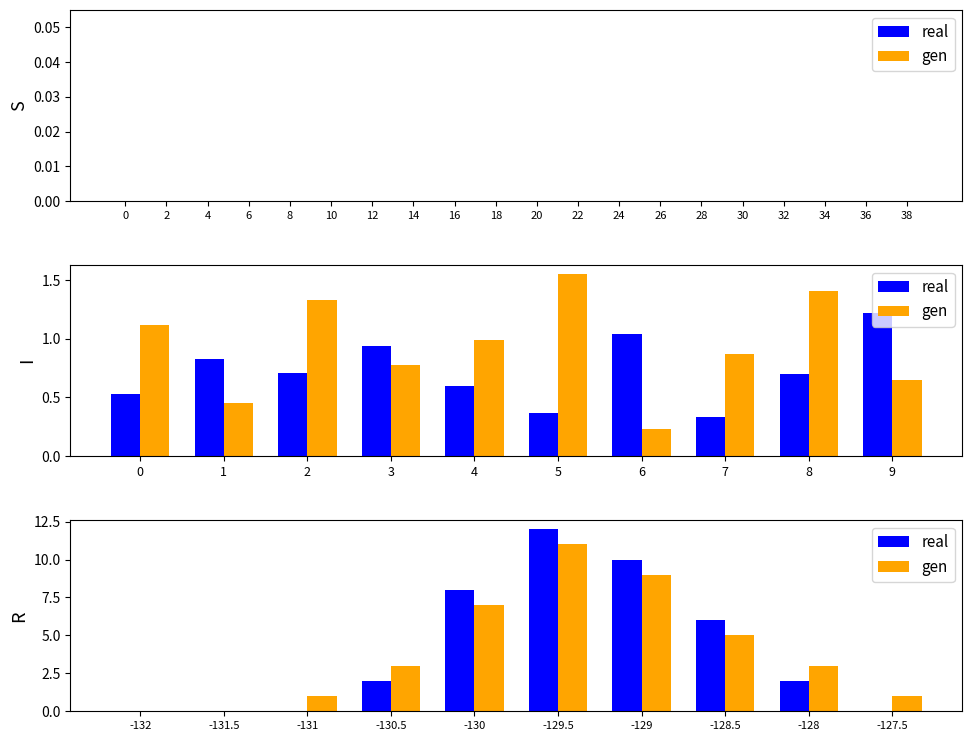

What are all the series names shown in the legend?

real, gen